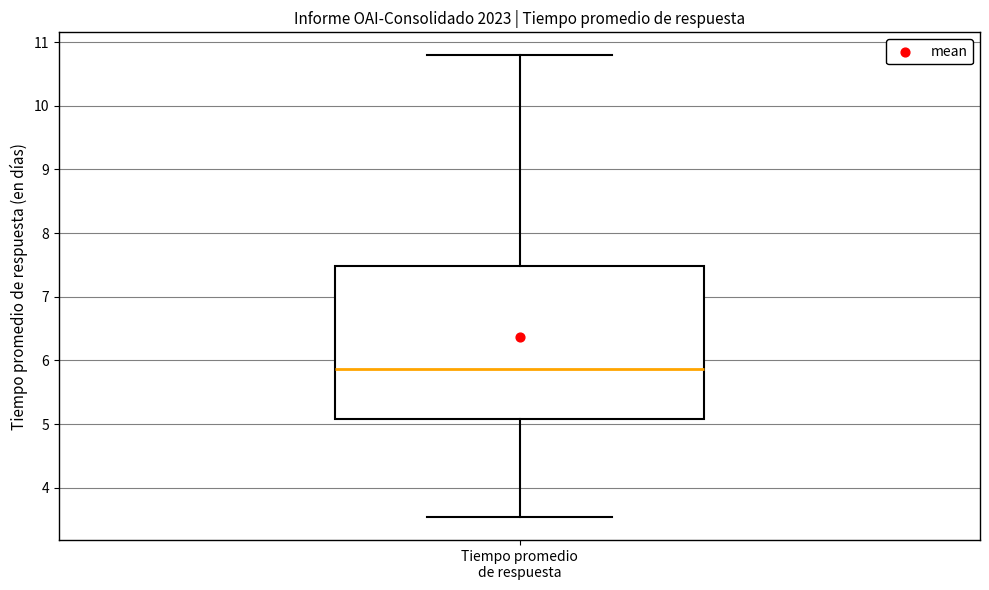

Read this box plot against the y-axis: the position of the median line, the range covered by the box, and the ends of both whiskers. The values are not printed on the chart, so give them approximately, as read against the axis.

median 5.9, box 5.1 to 7.5, whiskers 3.5 to 10.8